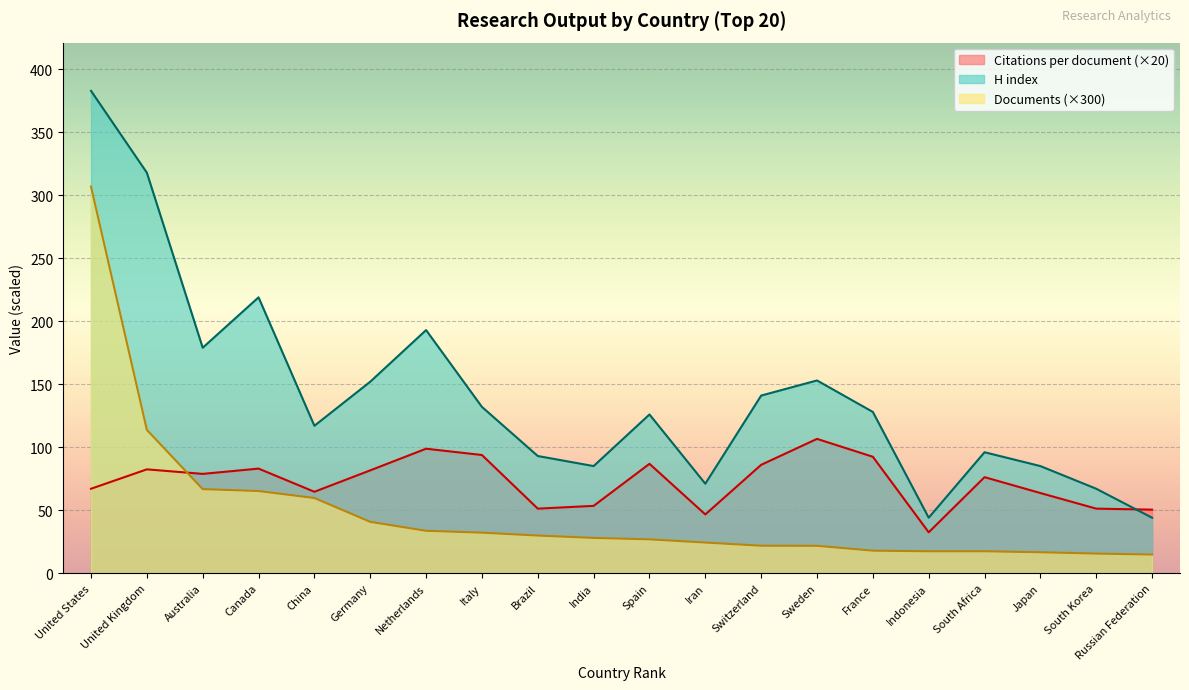

Reading left to right, extract all data points from this chart.

Citations per document: 67.0	82.4	78.8	83.0	64.6	81.6	98.8	93.8	51.2	53.4	86.8	46.6	86.0	106.6	92.4	32.4	76.2	63.6	51.2	50.4
H index: 383.0	318.0	179.0	219.0	117.0	152.0	193.0	132.0	93.0	85.0	126.0	71.0	141.0	153.0	128.0	44.0	96.0	85.0	67.0	44.0
Documents (hundreds): 307.0	113.8	66.7	65.2	59.6	40.7	33.6	32.1	29.8	28.0	26.8	24.3	21.8	21.7	17.8	17.3	17.3	16.6	15.5	14.7